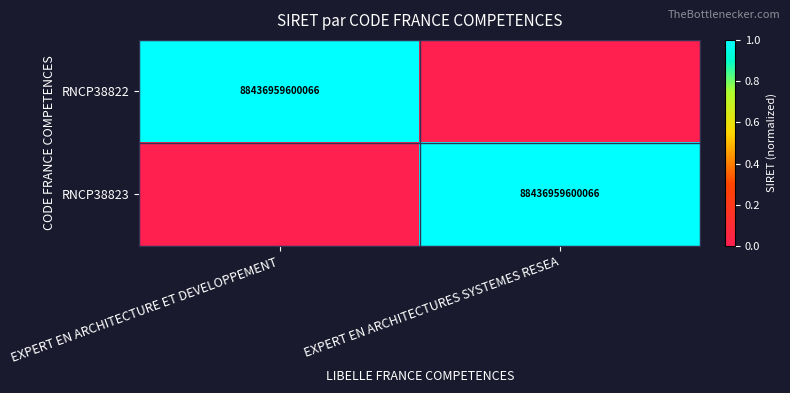

At which category is the sum across all series the highest?

EXPERT EN ARCHITECTURE ET DEVELOPPEMENT